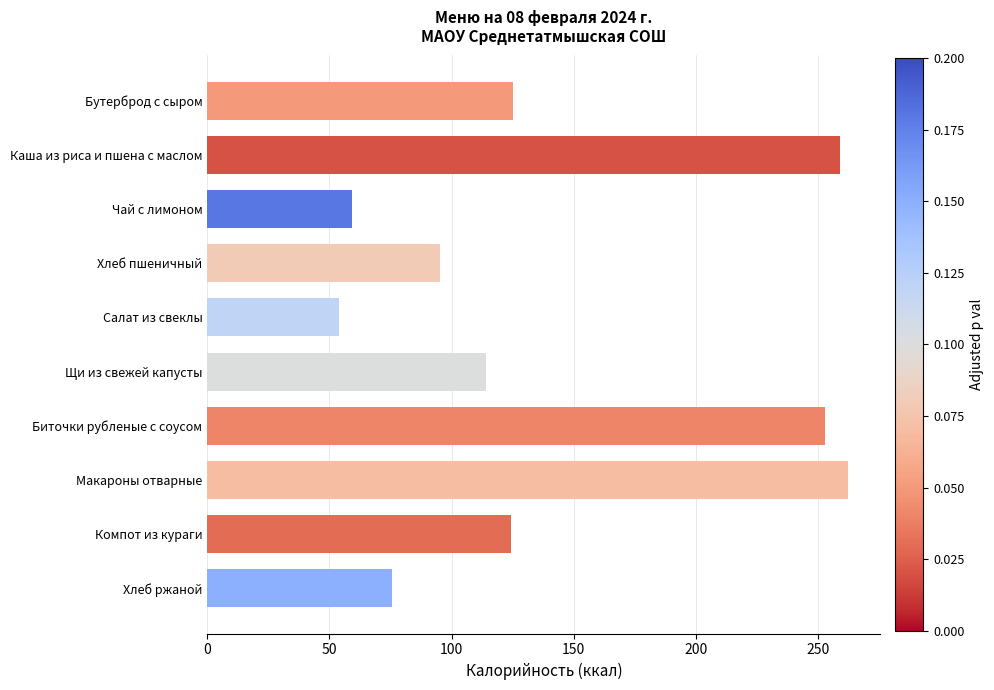

What is the maximum value shown in the chart?

262.5